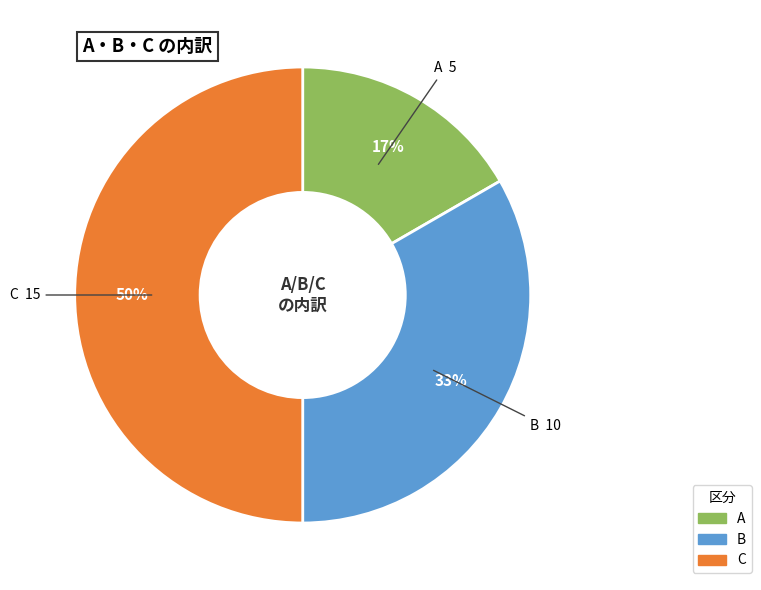

Count the number of slices in the pie.

3